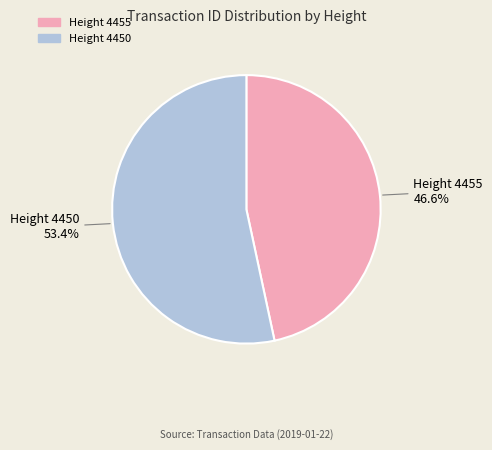

Does any single category account for the majority?

Yes